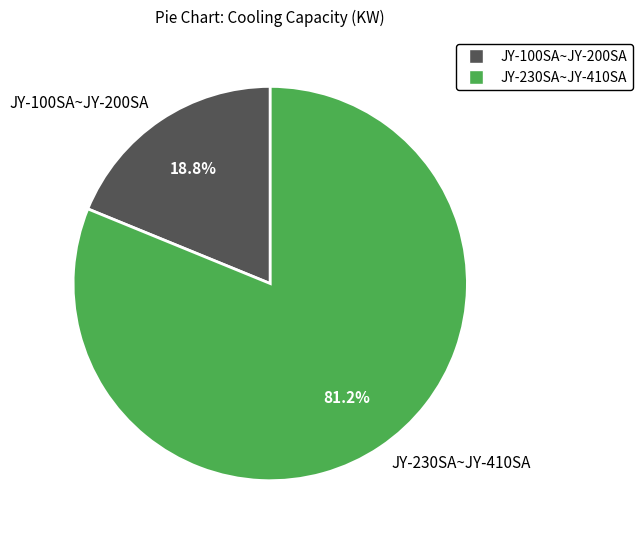

To the nearest percent, what is the difference between the largest and smallest slice percentages?

62%